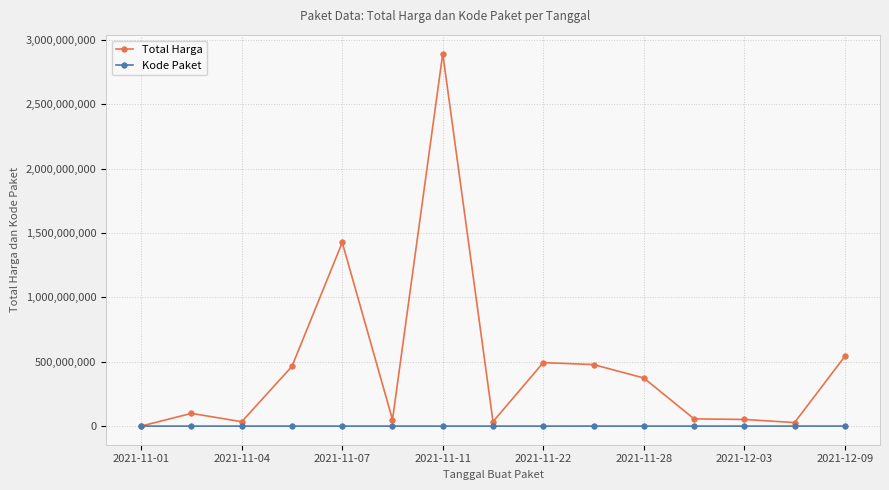

Which series has the largest total across all categories?

Total Harga